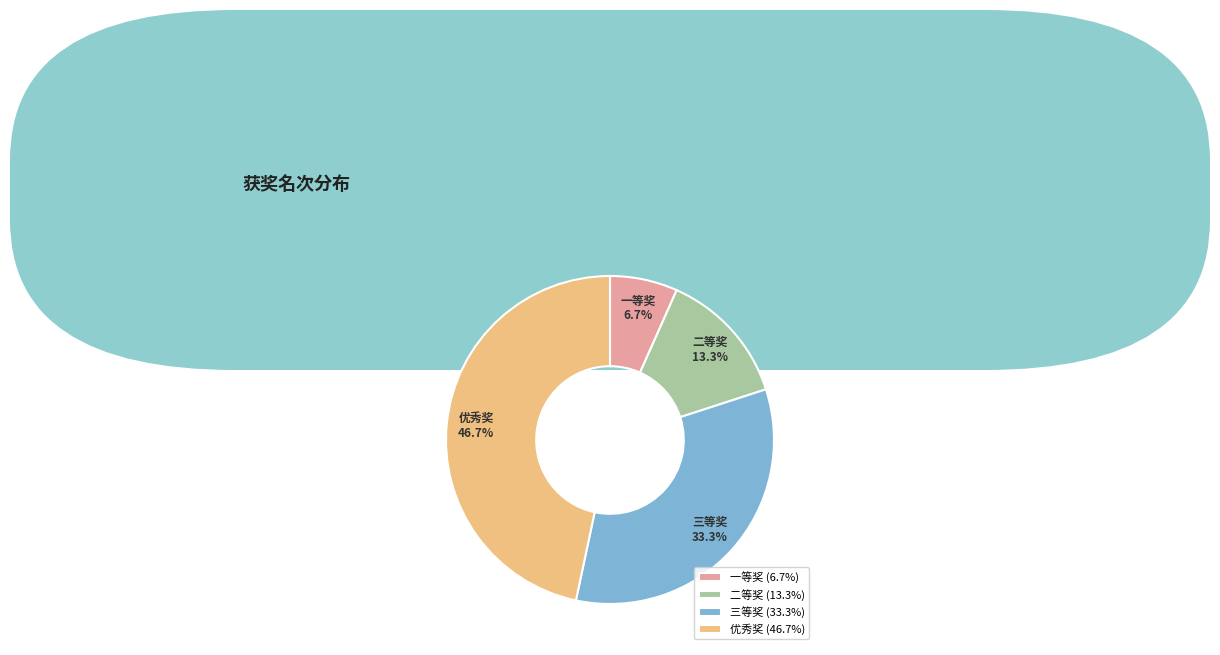

Rank the categories by value from lowest to highest.

一等奖, 二等奖, 三等奖, 优秀奖